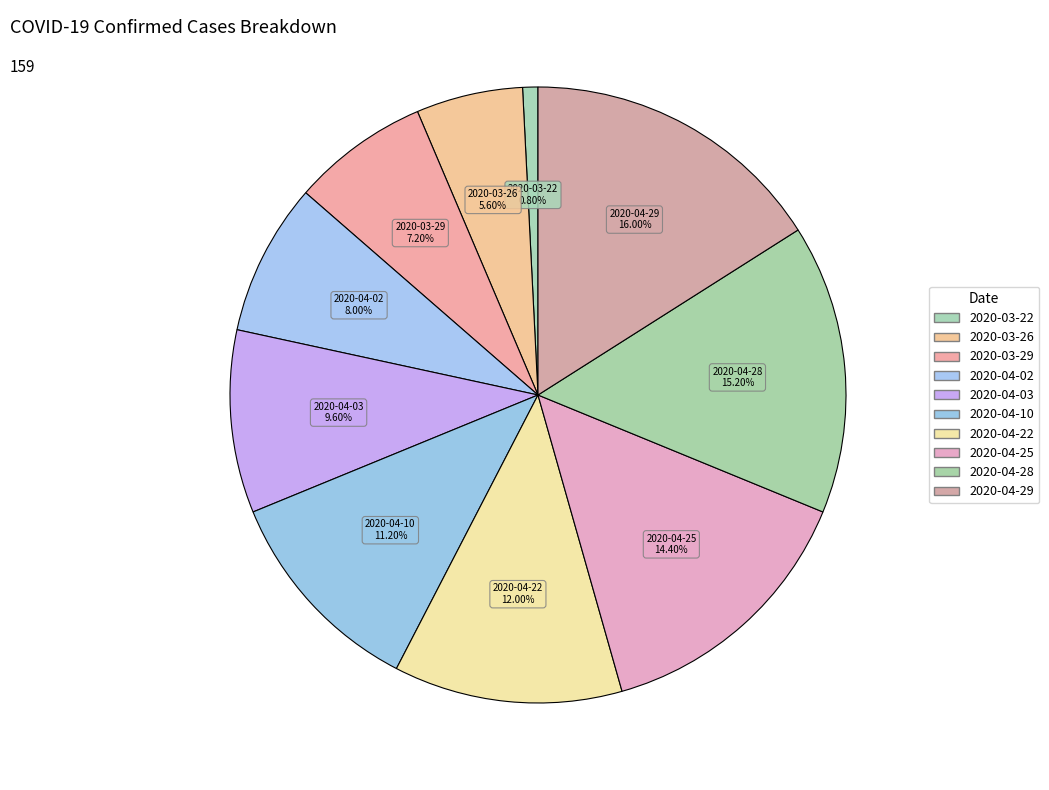

Which category has the biggest portion of the pie?

2020-04-29